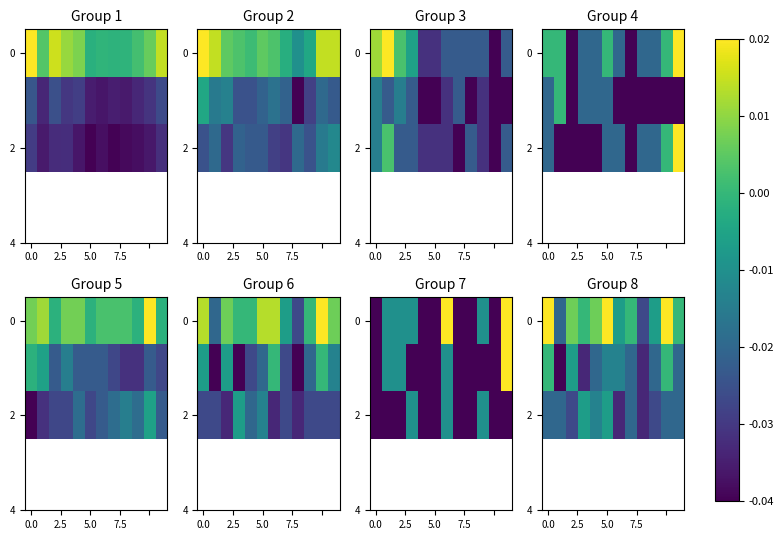

The 0 series shows 0.0 at 0.0. True or false?

True